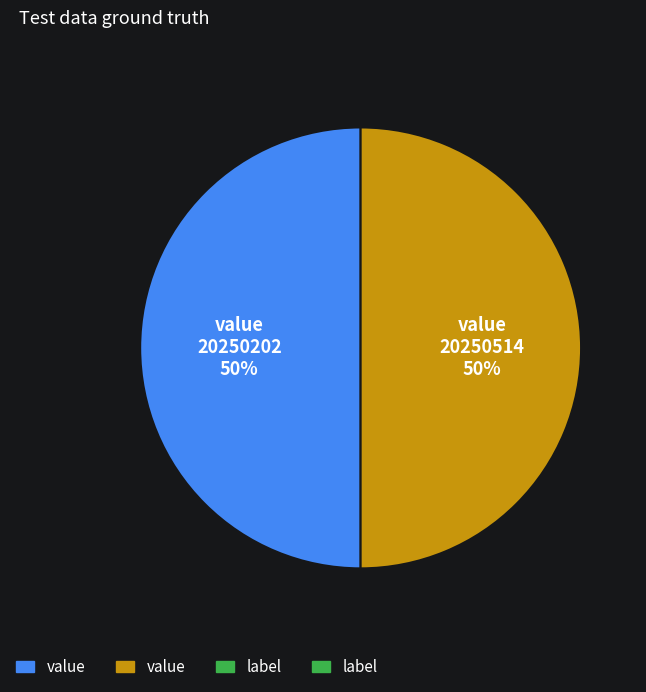

To the nearest percent, what is the average slice percentage?

50%